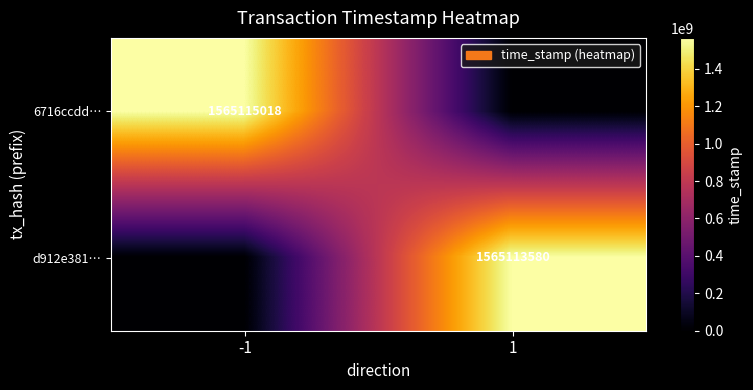

True or false: d912e381… has a value of 1565113580 at 1.

True